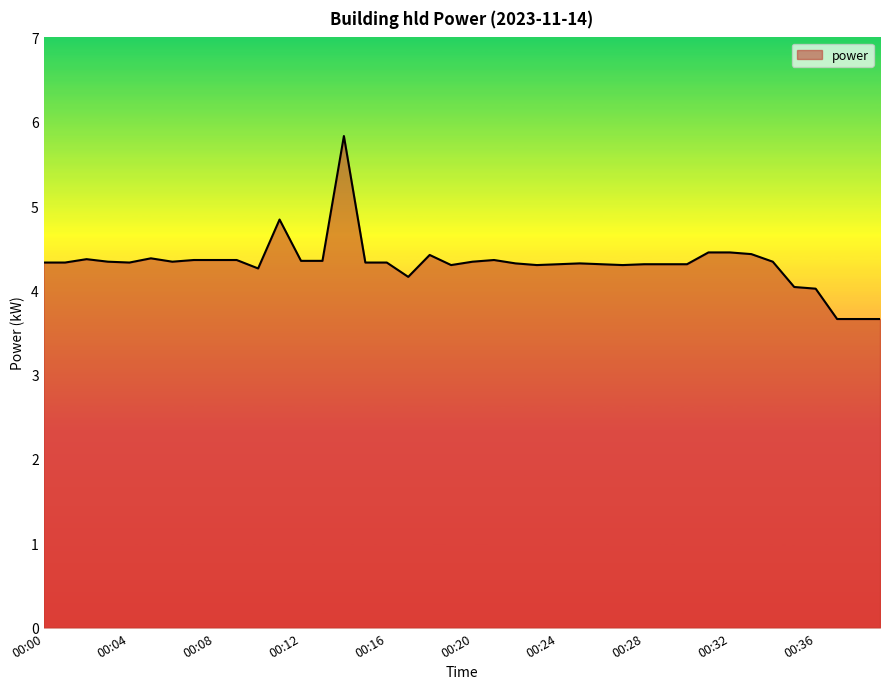

What is the smallest value displayed?

3.7